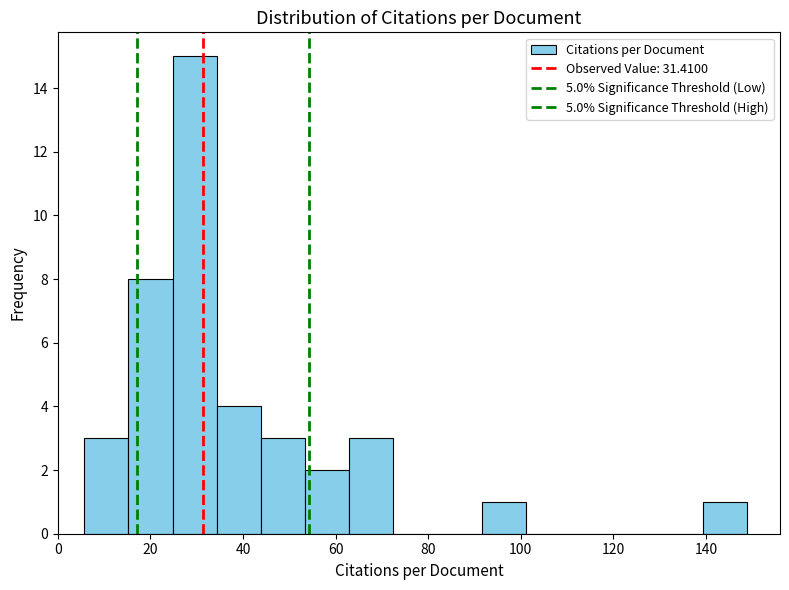

Reading left to right, list every bar in this chart as the range it spans on the x-axis followed by its height. Neither the bar edges nor the heights are printed on the chart, so give them approximately, as read against the axes.

6 to 16: 3
16 to 24: 8
24 to 34: 15
34 to 44: 4
44 to 54: 3
54 to 62: 2
62 to 72: 3
72 to 82: 0
82 to 92: 0
92 to 102: 1
102 to 110: 0
110 to 120: 0
120 to 130: 0
130 to 140: 0
140 to 148: 1